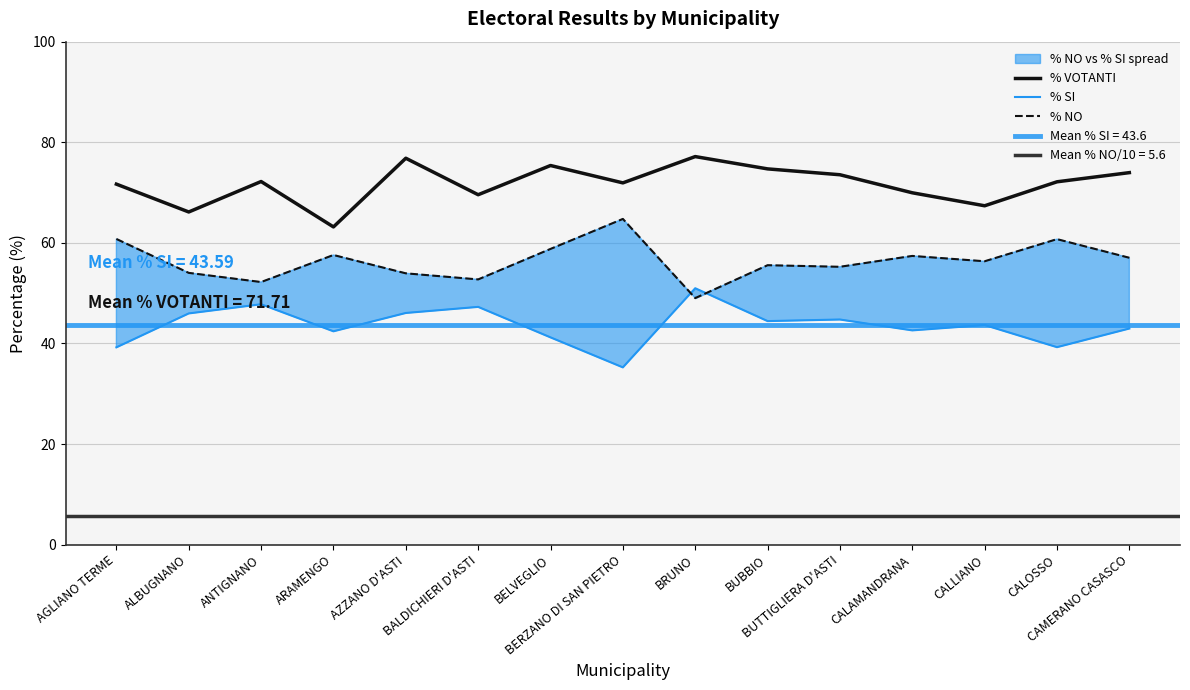

Where does the % VOTANTI series first go above 72?

ANTIGNANO